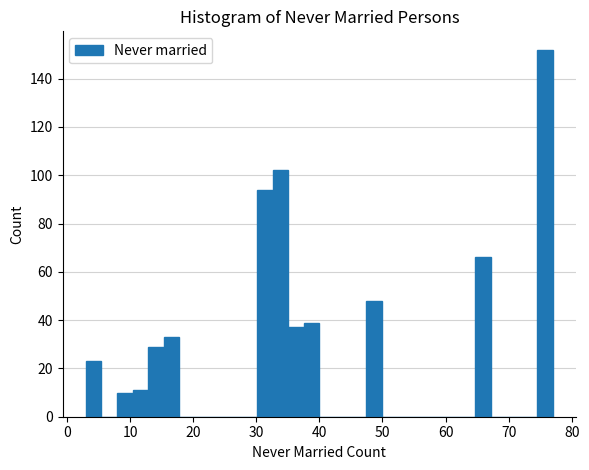

Around what value on the x-axis is the tallest bar? Give the approximate position of its centre, as read against the axis.

76